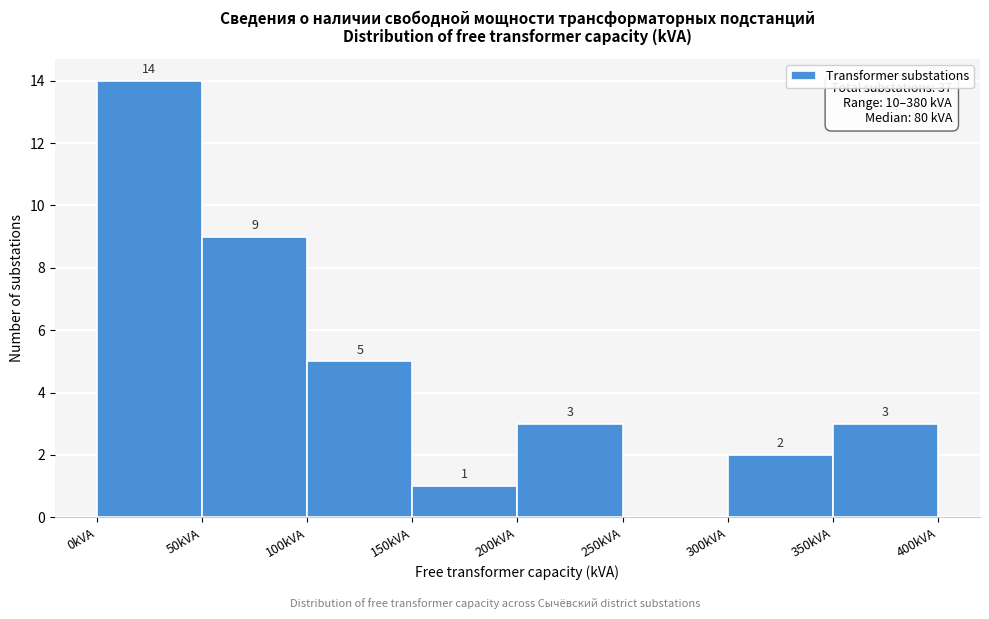

Over which range of the x-axis is the bar tallest?

0 to 50